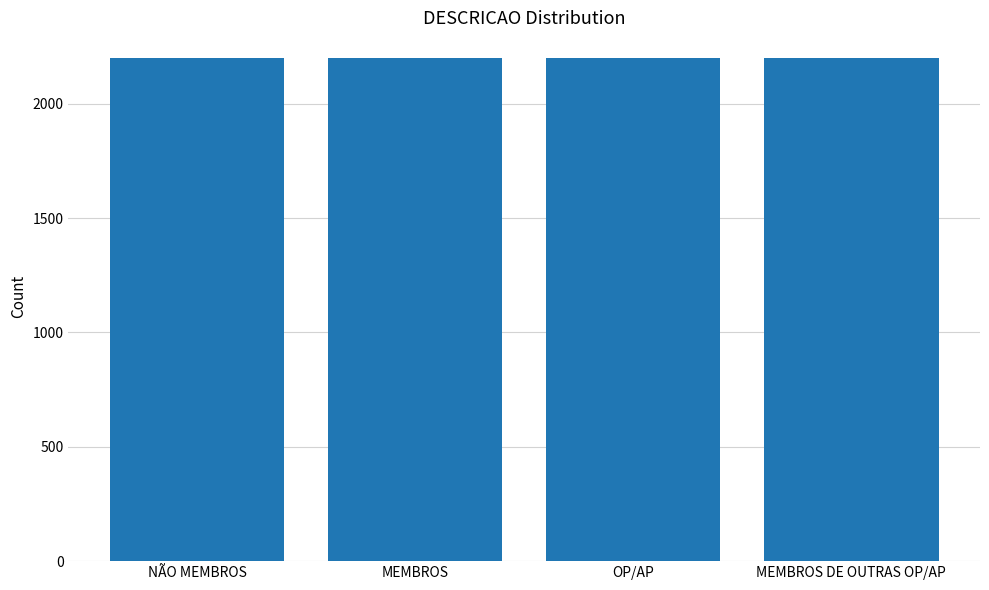

What is the difference between the values at MEMBROS and MEMBROS DE OUTRAS OP/AP?

3